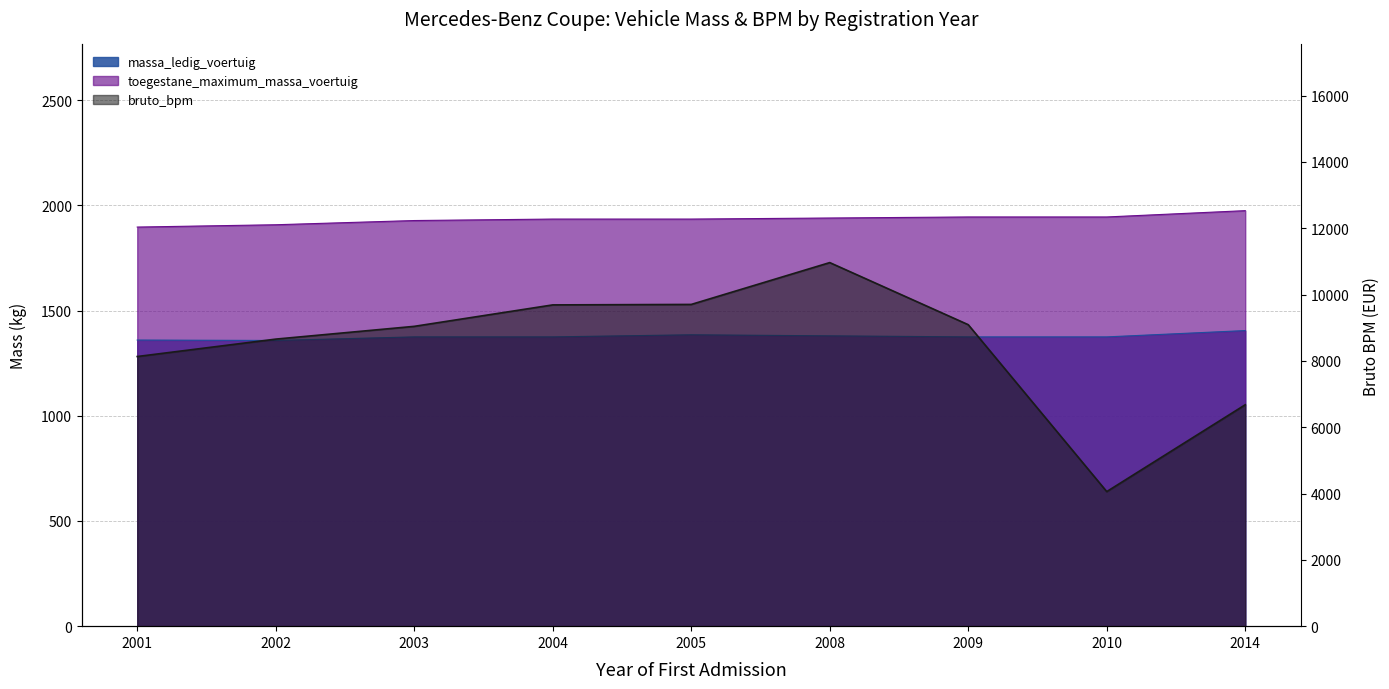

The massa_ledig_voertuig series shows 1360 at 2001. True or false?

True